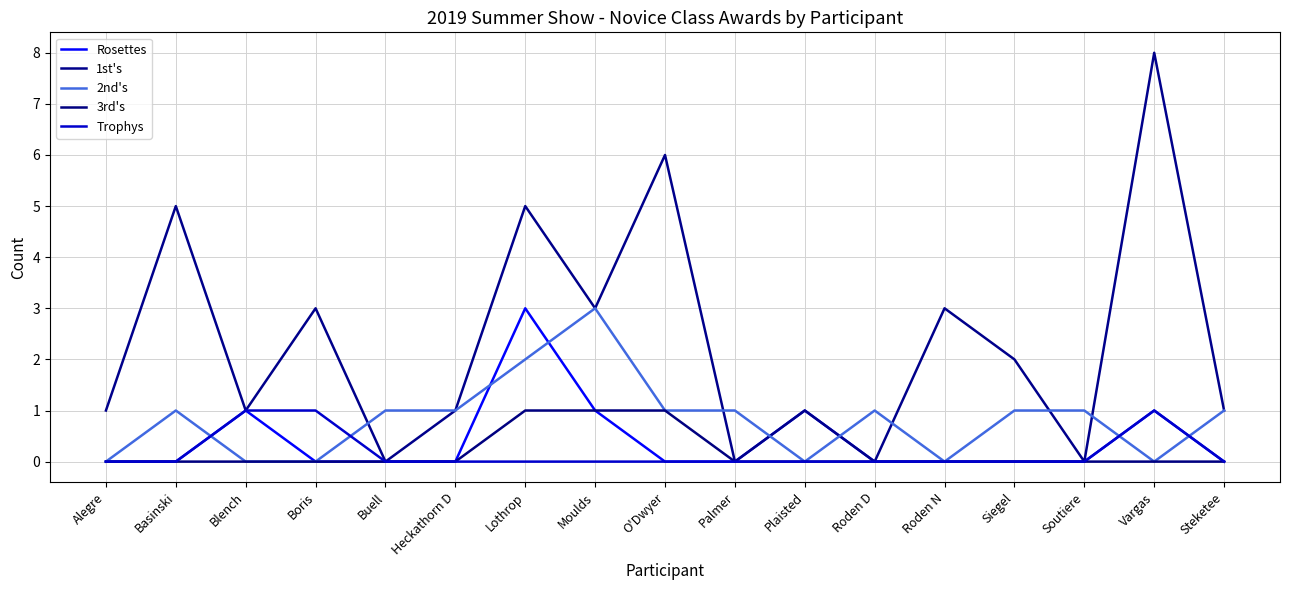

Count the 3rd's values in the range 0 to 1.

17